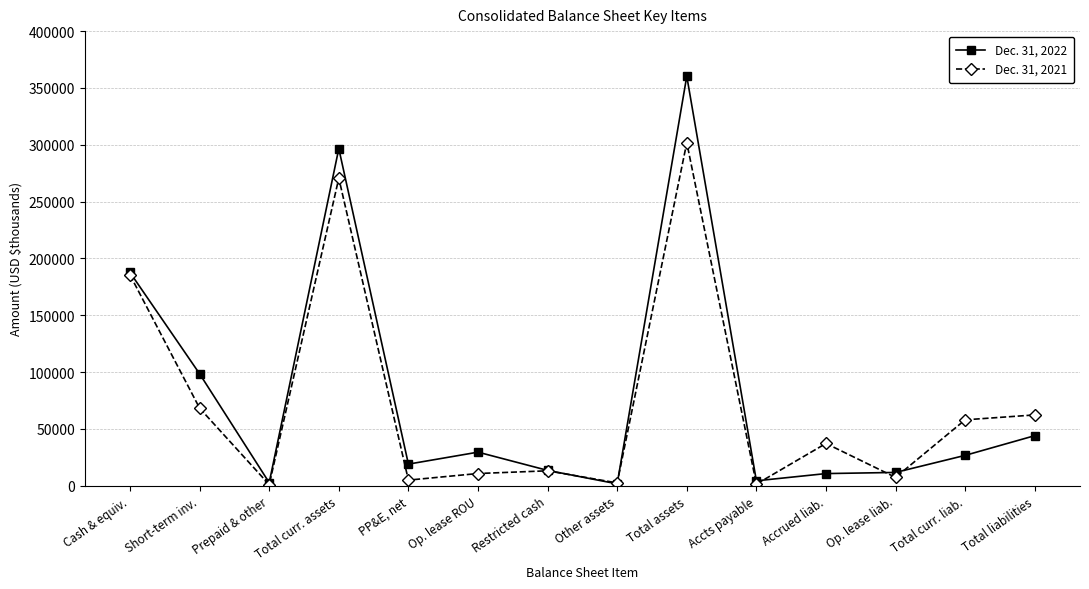

Rank the series by their maximum value, from lowest to highest.

Dec. 31, 2021, Dec. 31, 2022